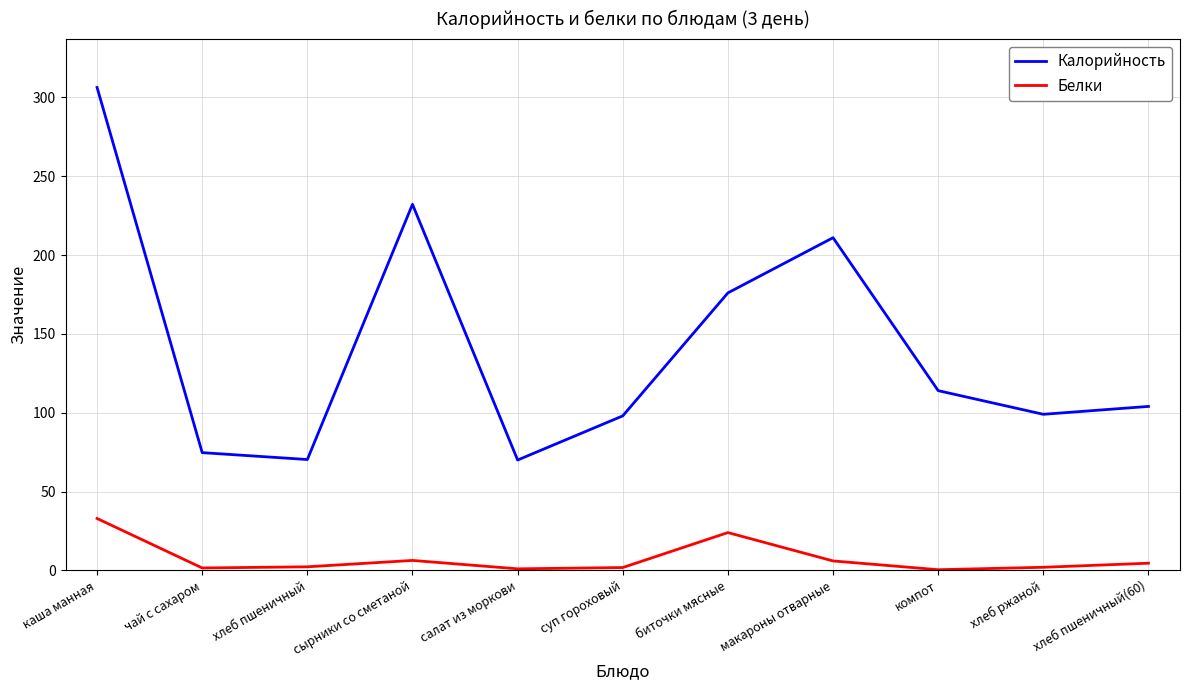

List the series in order of their overall mean, lowest first.

Белки, Калорийность